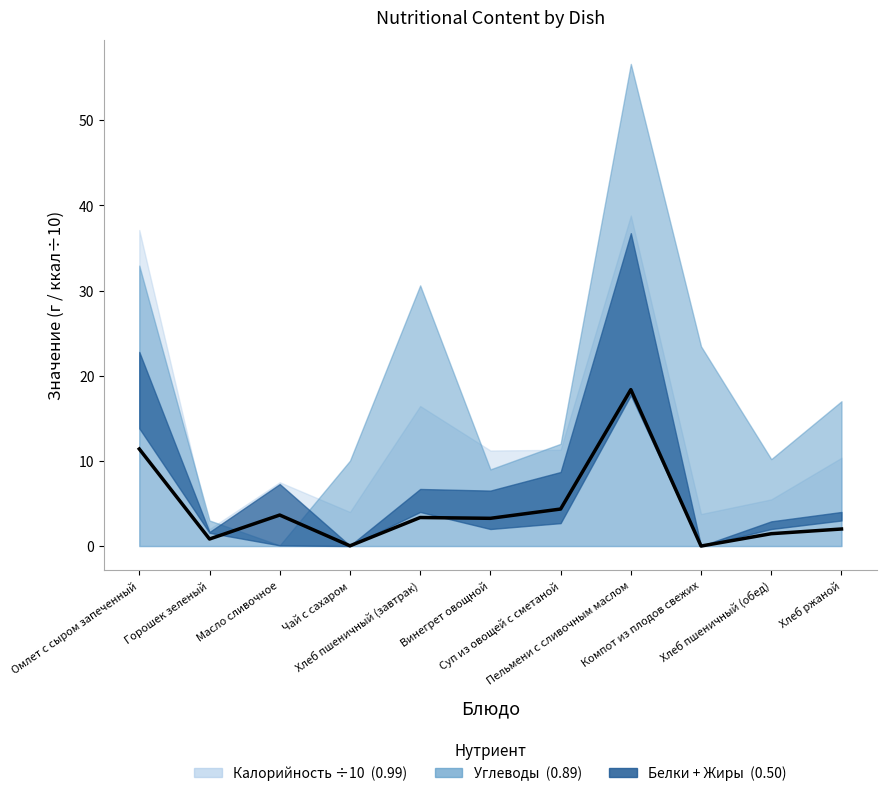

The value at Хлеб пшеничный (завтрак) is 3.4. True or false?

True